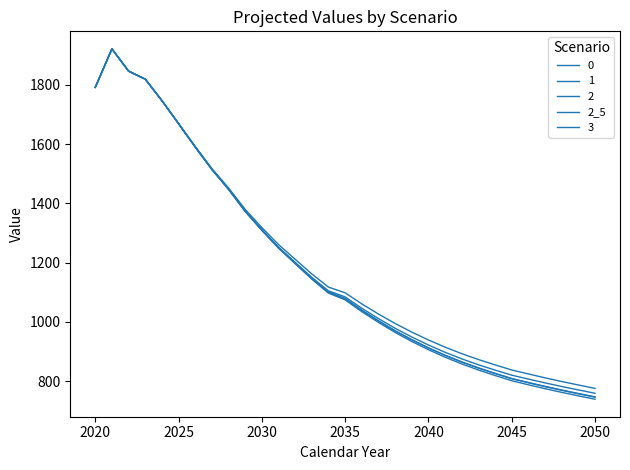

Reading left to right, what are all the values shown in this chart?

1791.4	1921.4	1846.1	1819.3	1746.8	1669.0	1590.6	1515.3	1448.4	1374.1	1310.4	1251.1	1198.9	1147.2	1100.7	1078.7	1039.2	1003.5	969.9	939.7	912.0	887.0	864.4	844.1	825.6	808.1	794.6	781.5	769.2	757.4	746.0